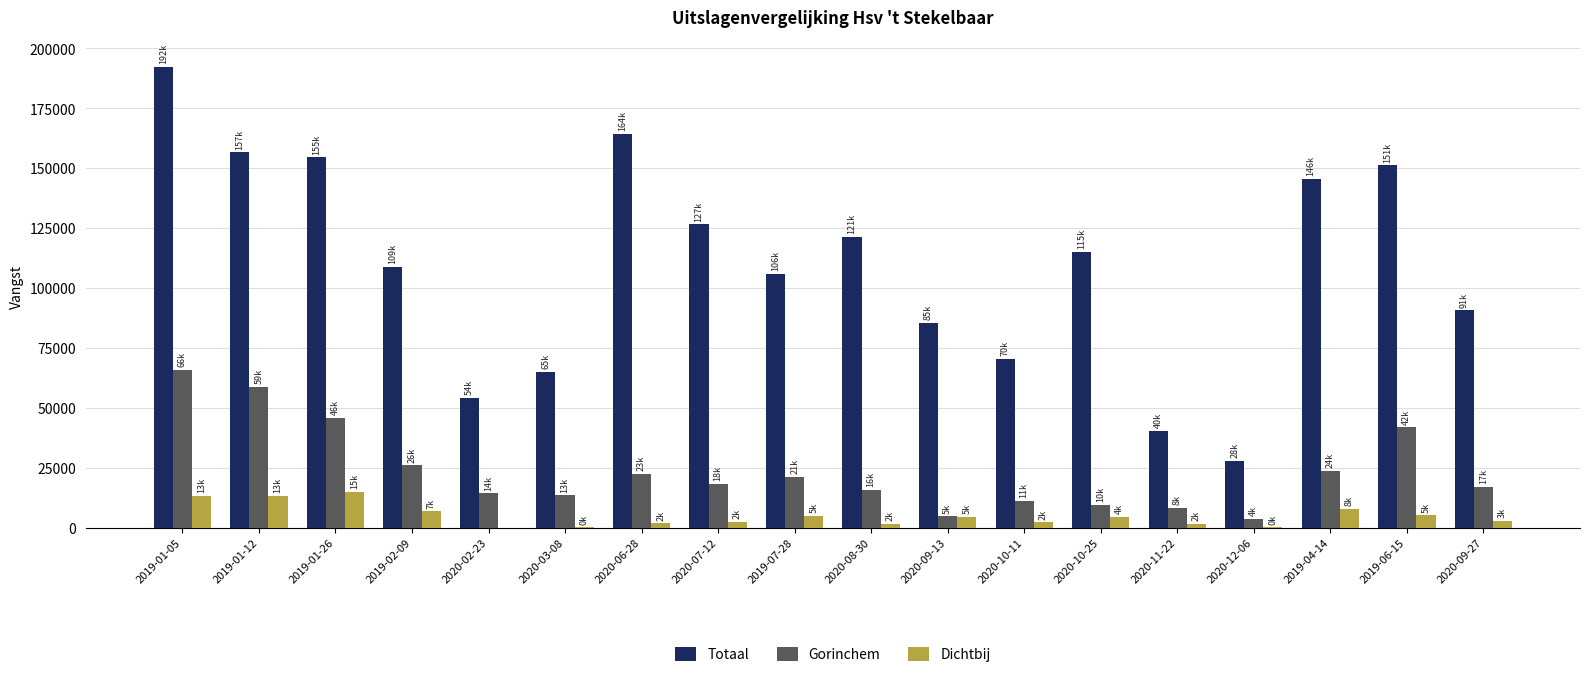

At which label is Gorinchem closest to 34792?

2019-06-15